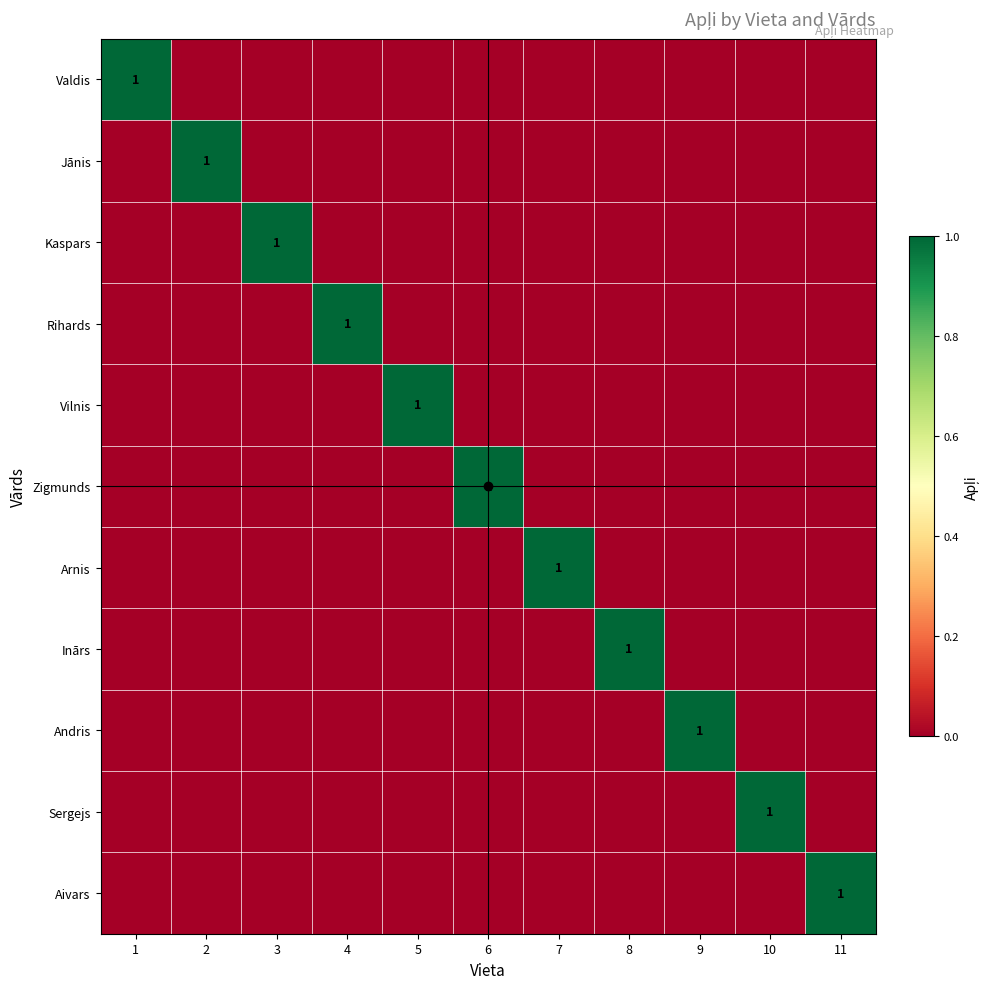

What is the sum of the Zigmunds values at 6 and 2?

1